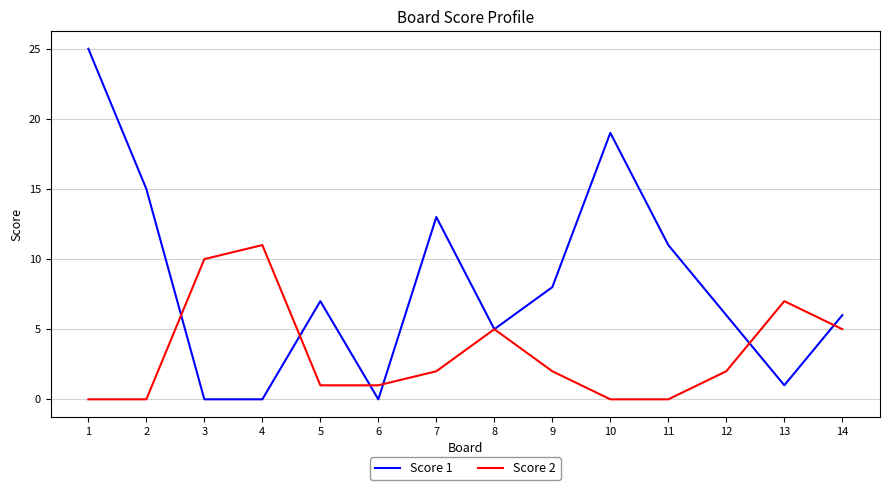

Which series has the largest range (max minus min)?

Score 1